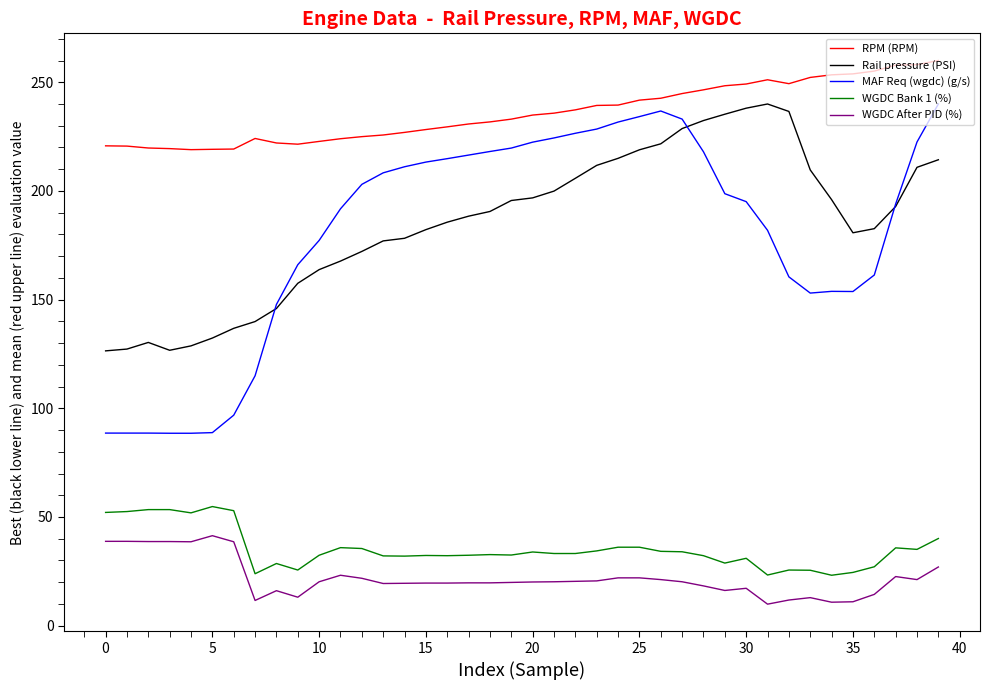

Which series has the widest spread of values?

MAF Req (wgdc) (g/s)